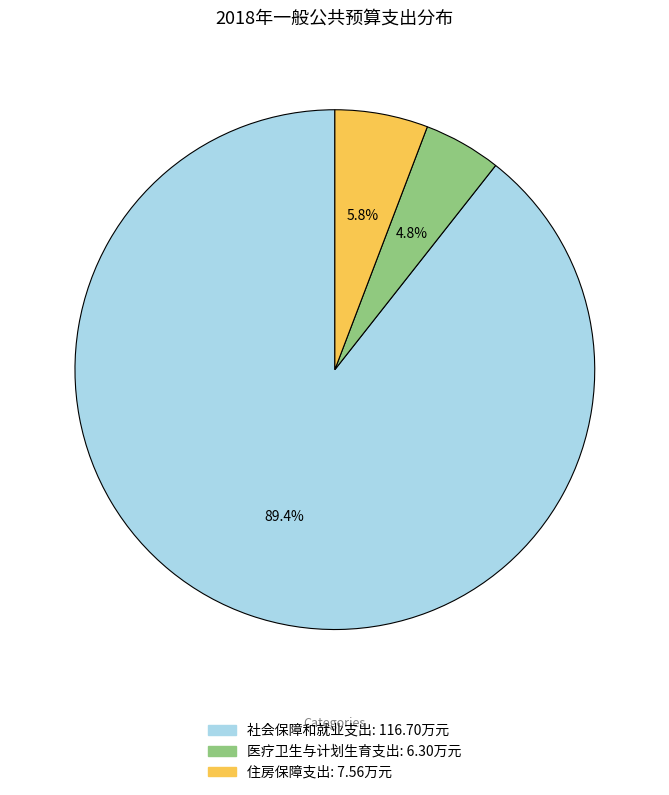

To the nearest percent, what percentage of the pie is 住房保障支出?

6%